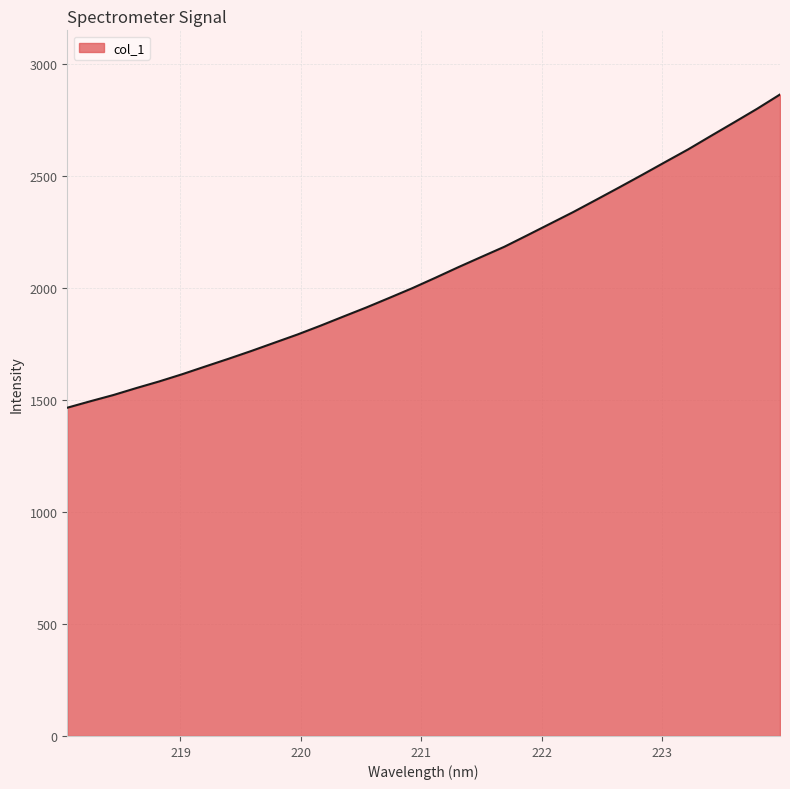

What is the maximum value shown in the chart?

2864.1